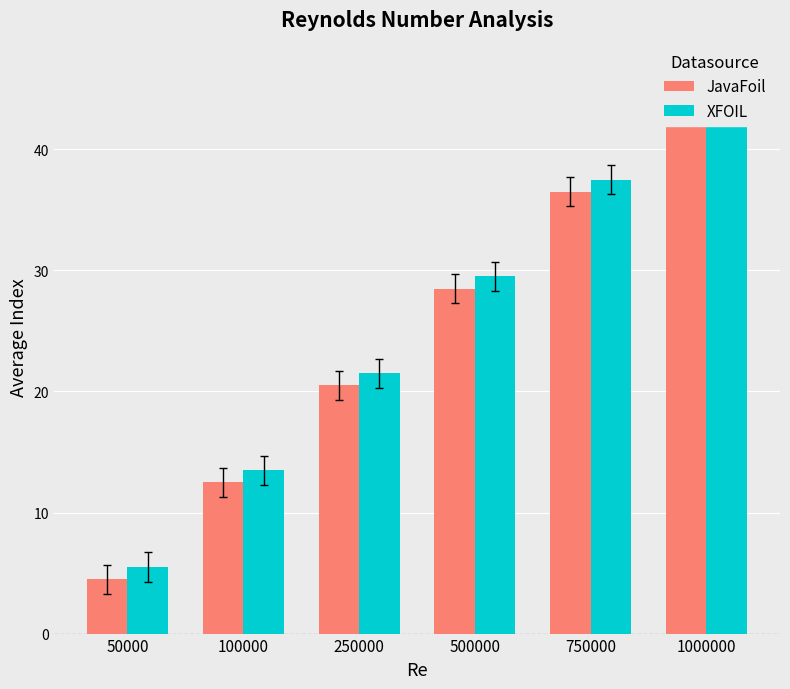

How many data points does each series have?

6